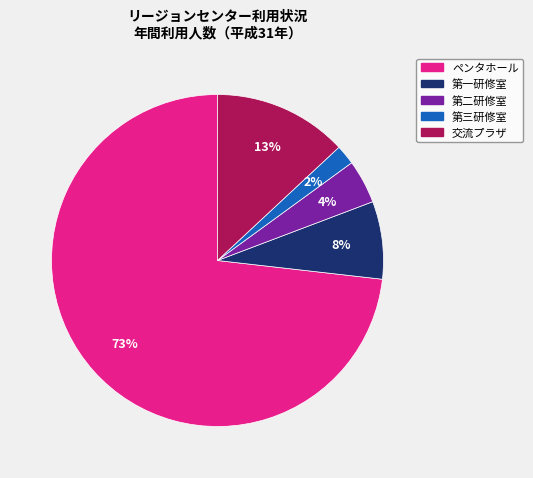

To the nearest percent, what is the combined percentage of ペンタホール and 第三研修室?

75%